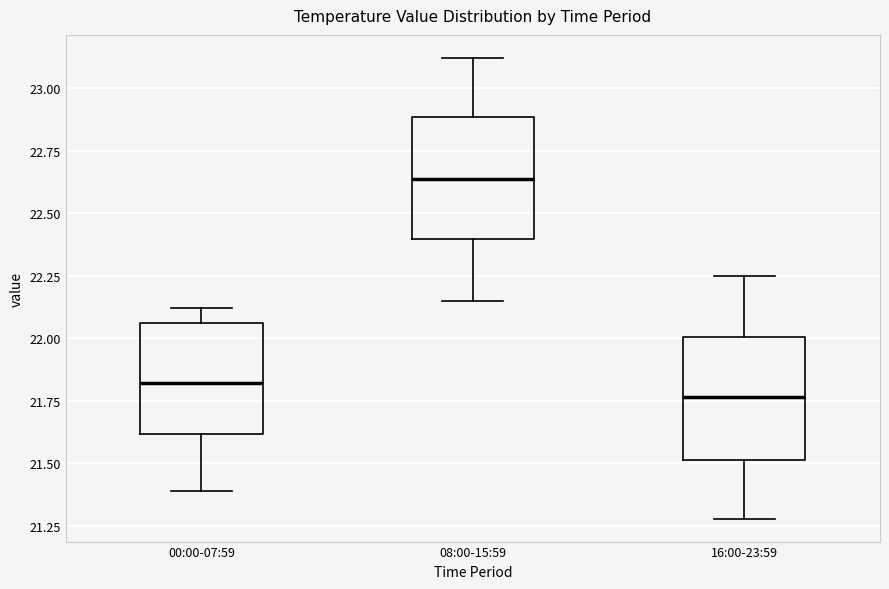

Where is the lower edge of the box for 00:00-07:59 on the y-axis? The values are not printed on the chart, so give them approximately, as read against the axis.

21.60